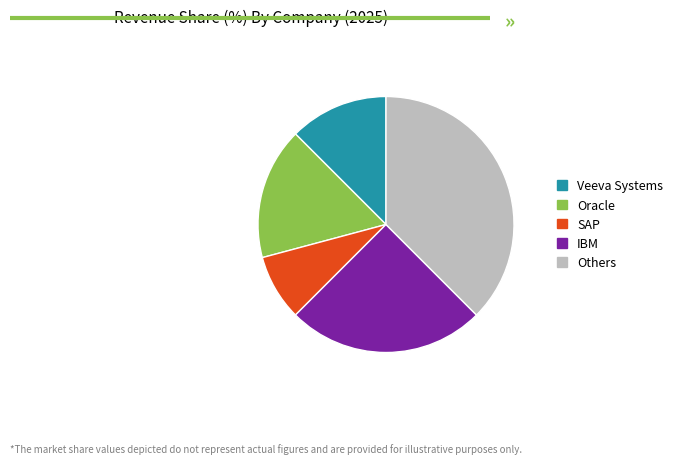

What is the ratio of the value at Others to the value at Veeva Systems?

3.0